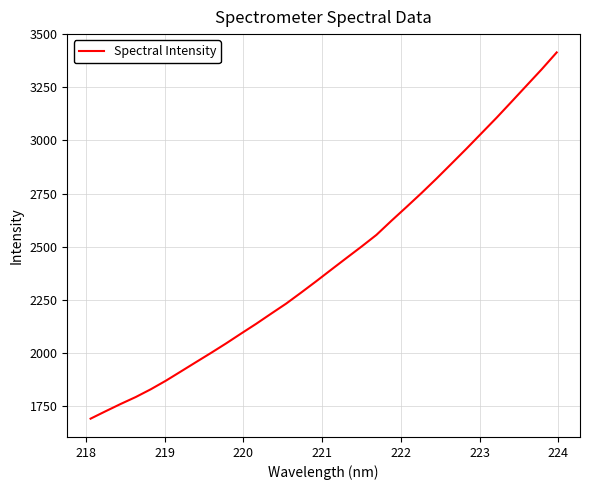

What is the minimum value shown in the chart?

1691.1